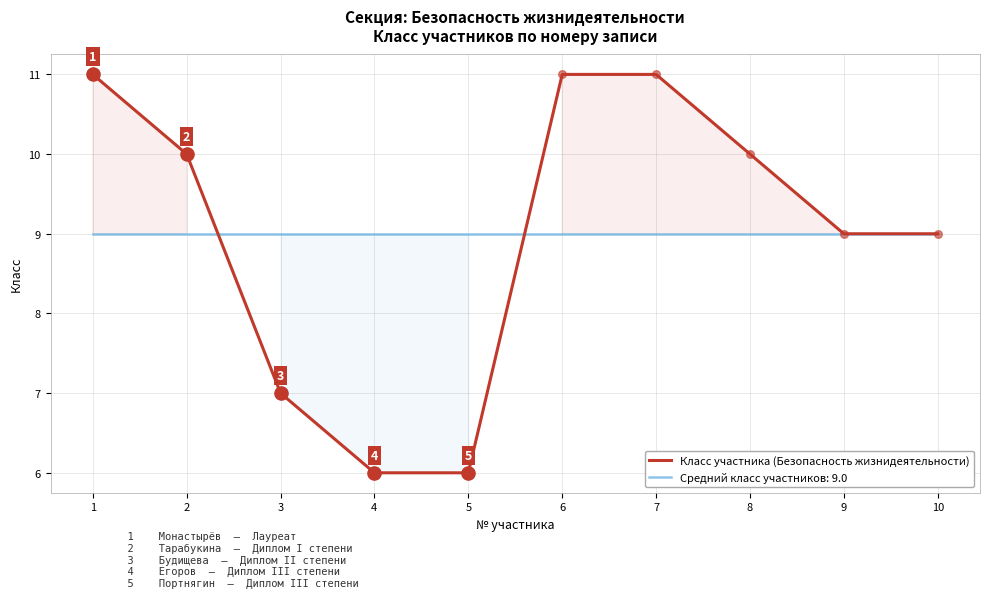

Between 9 and 3, which is larger?

9